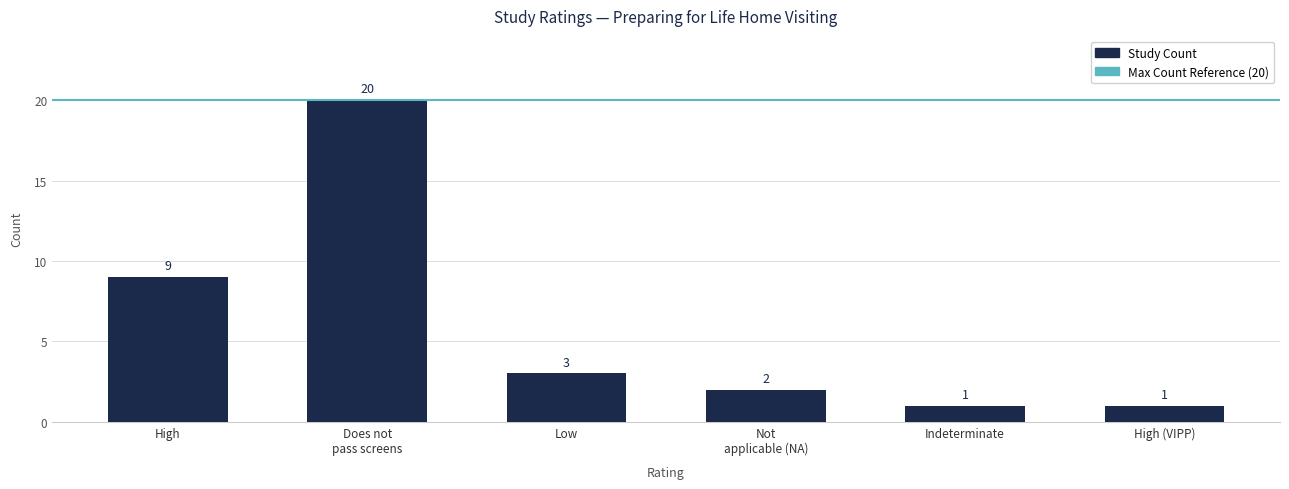

The chart shows a value of 9 at High. True or false?

True